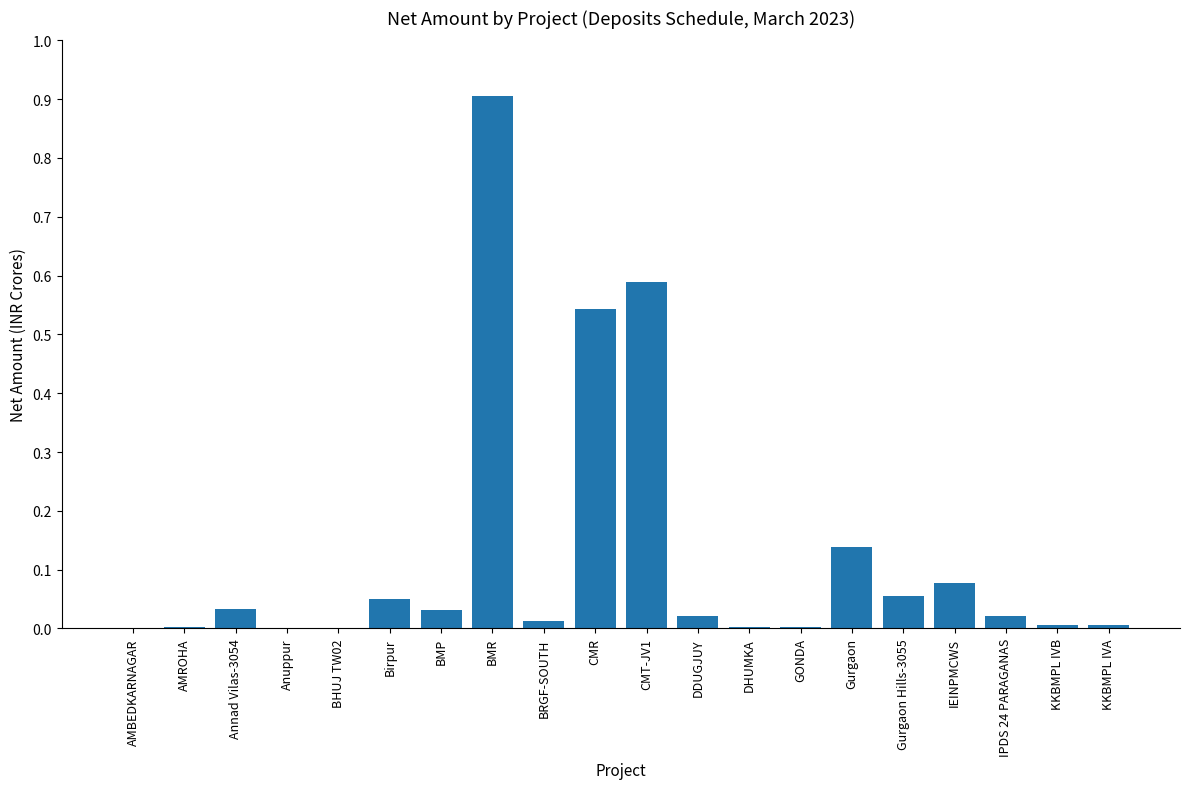

What is the sum of all values?

2.5